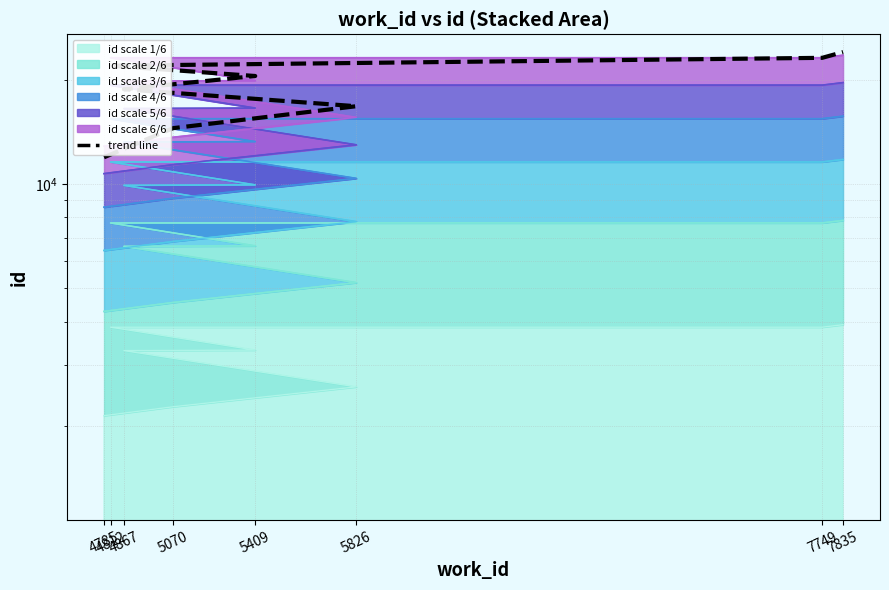

Rank the categories by value from highest to lowest.

7835, 7749, 4812, 5409, 4867, 5826, 5070, 4785